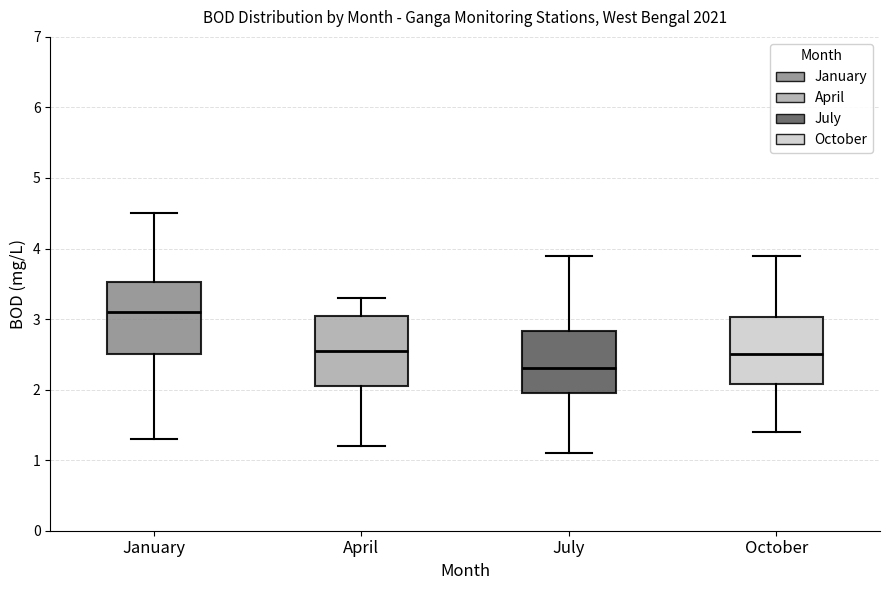

Which box has the lowest median line?

July